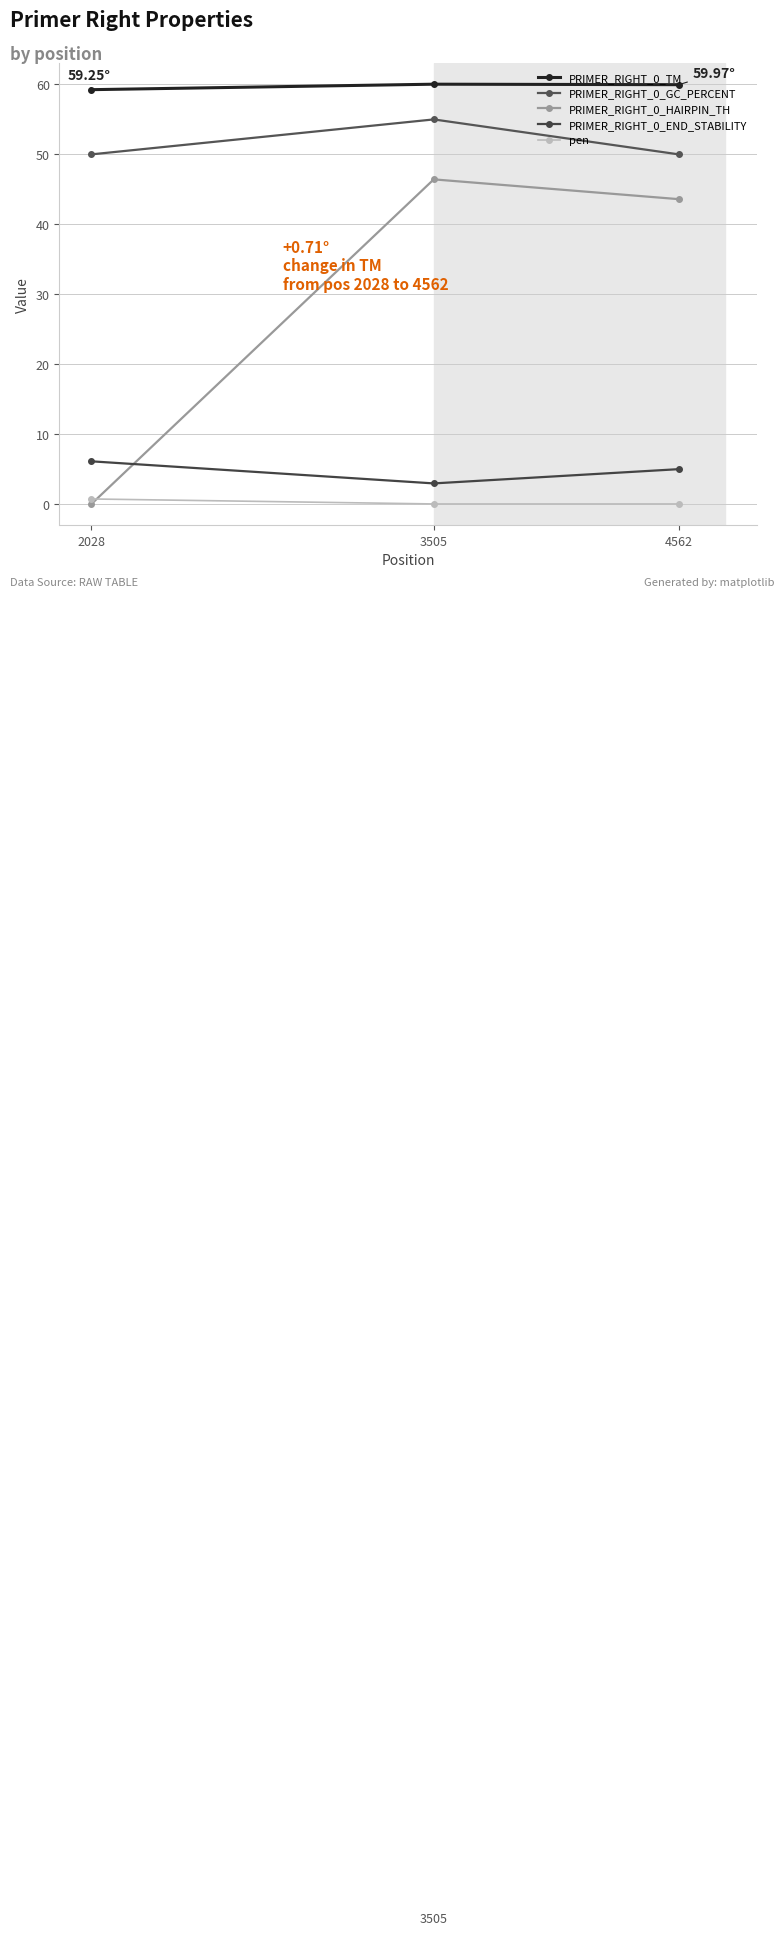

Count the number of data series in this chart.

5